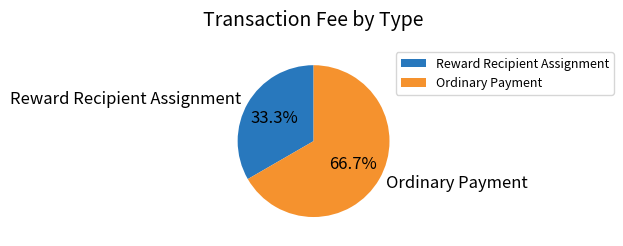

To the nearest percent, what is the average slice percentage?

50%